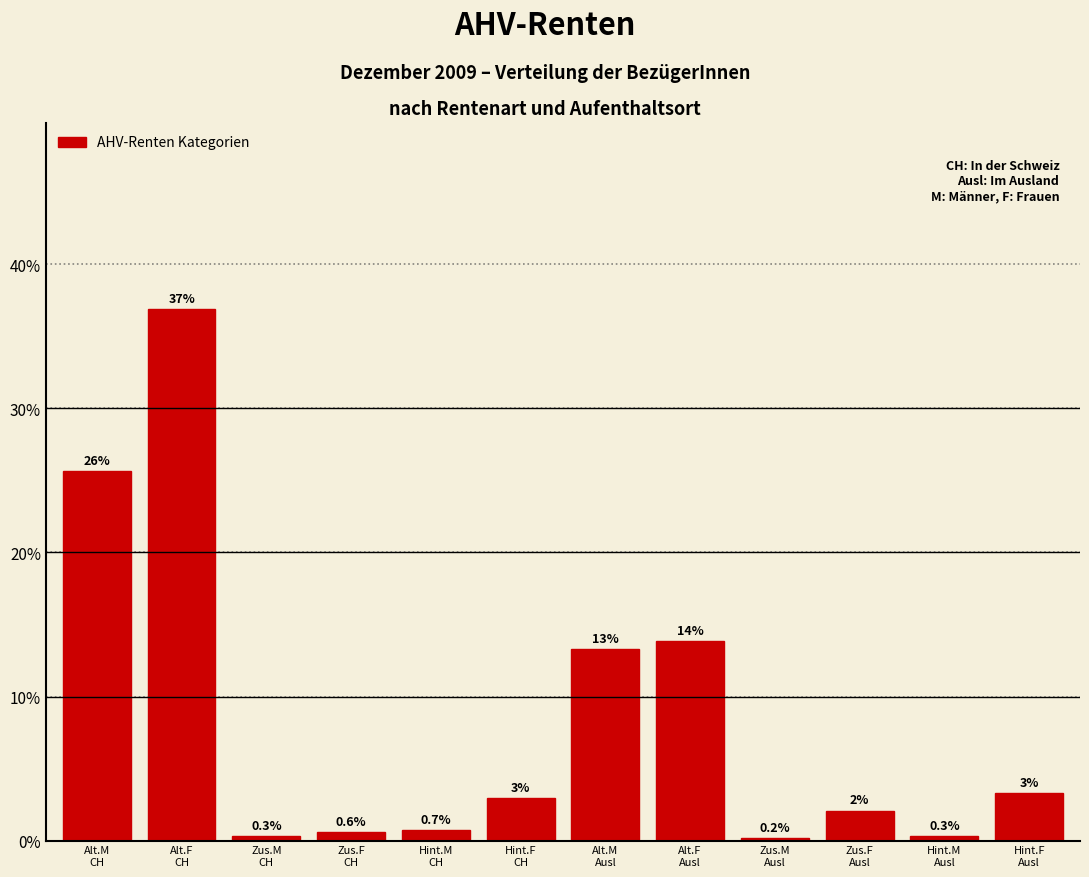

What is the greatest value displayed?

36.9